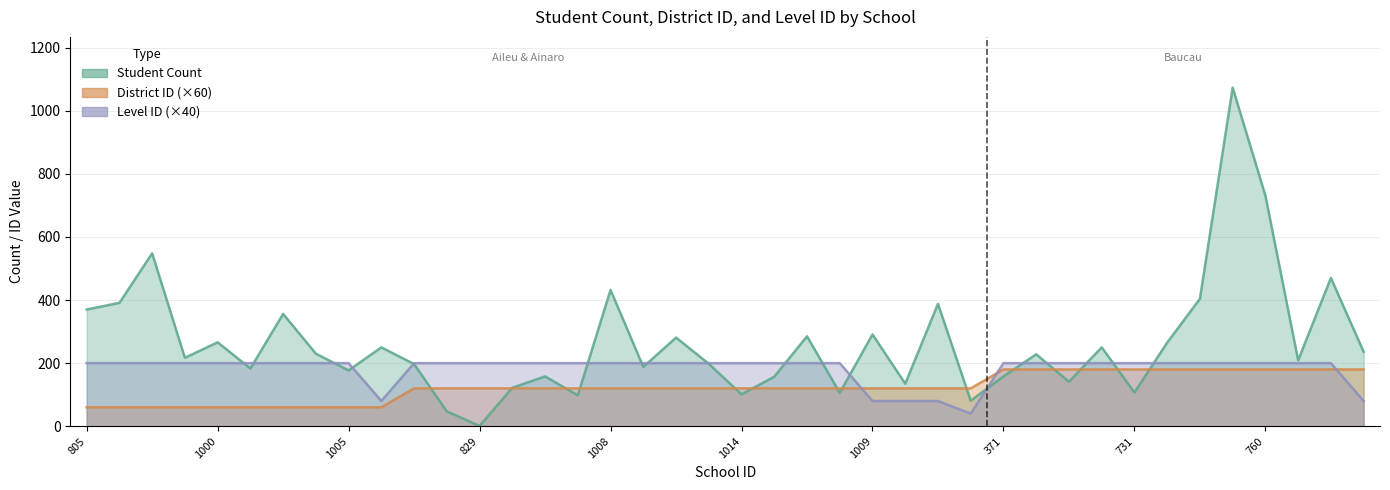

What position from the right is 1021?

18